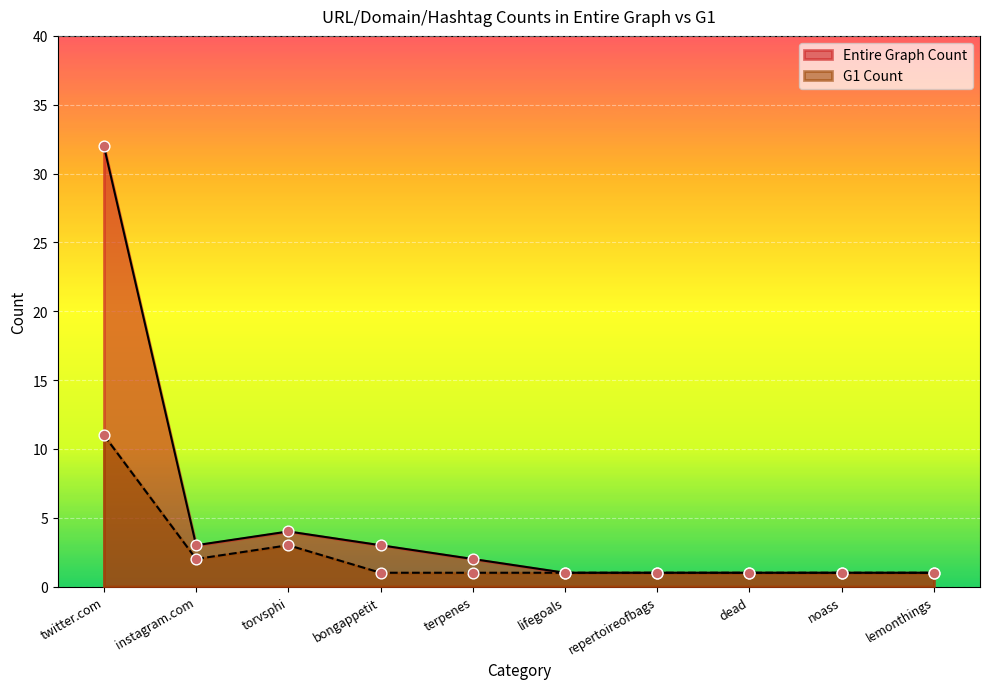

Is the value of G1 Count at lifegoals greater than the value of Entire Graph Count at torvsphi?

No